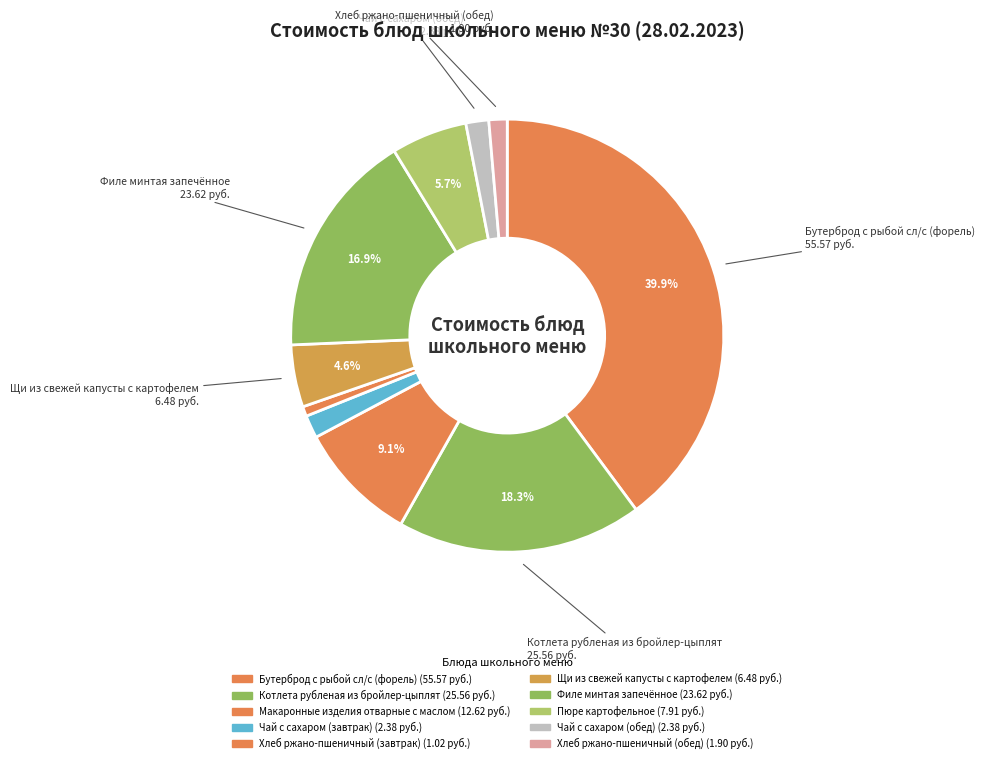

Count the number of slices in the pie.

10